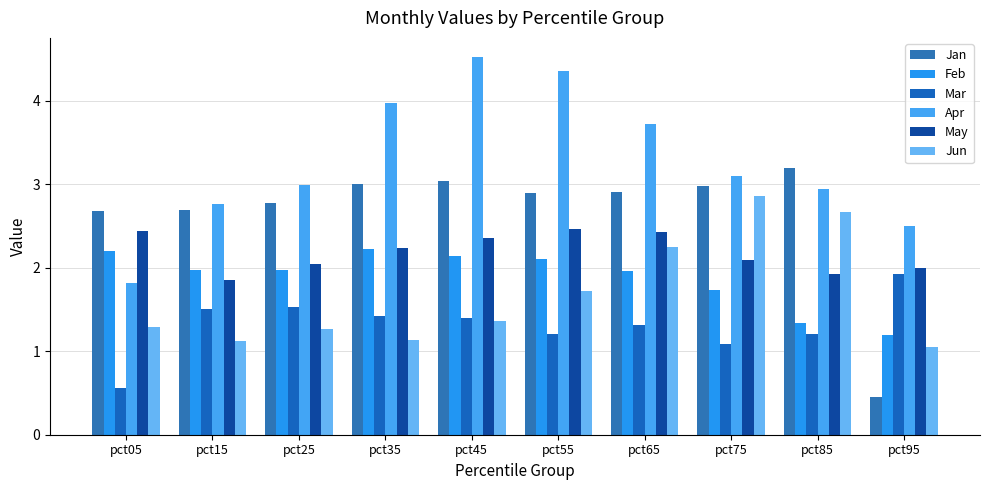

Does the chart contain any negative values?

No